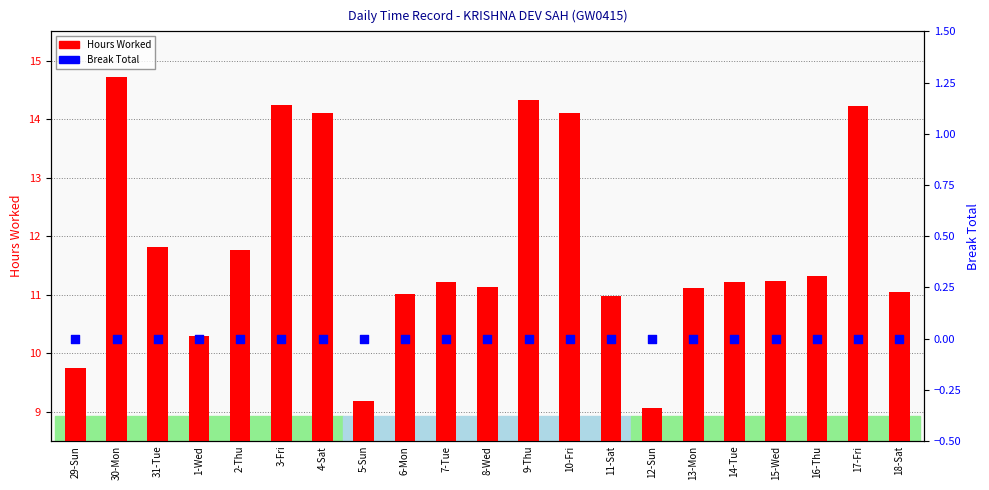

Which series contains the highest Y value?

Hours Worked